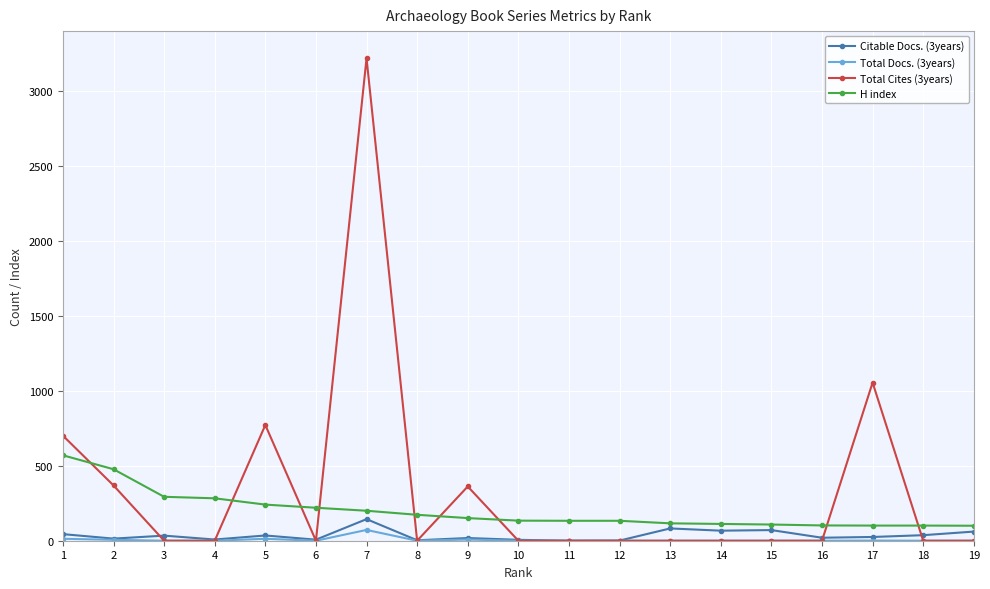

How many times do H index and Total Cites (3years) cross each other?

9